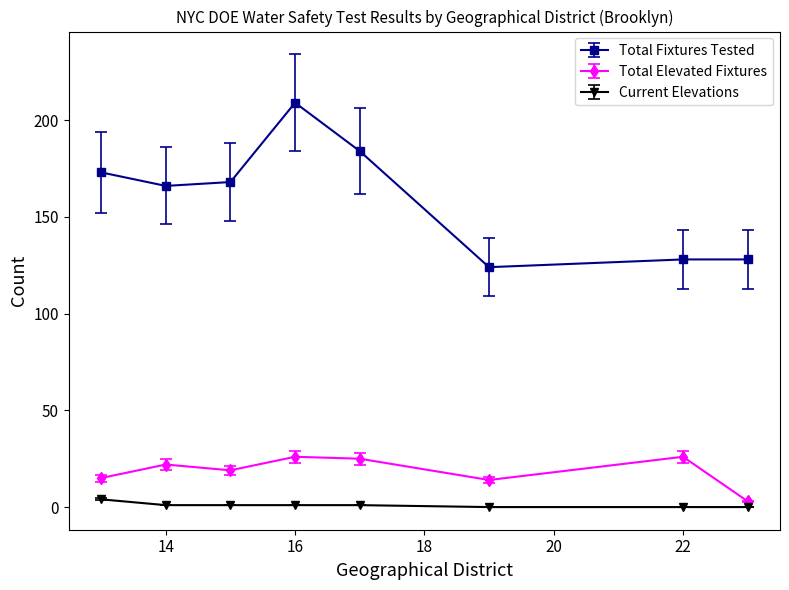

True or false: Total Fixtures Tested and Current Elevations intersect in this chart.

False